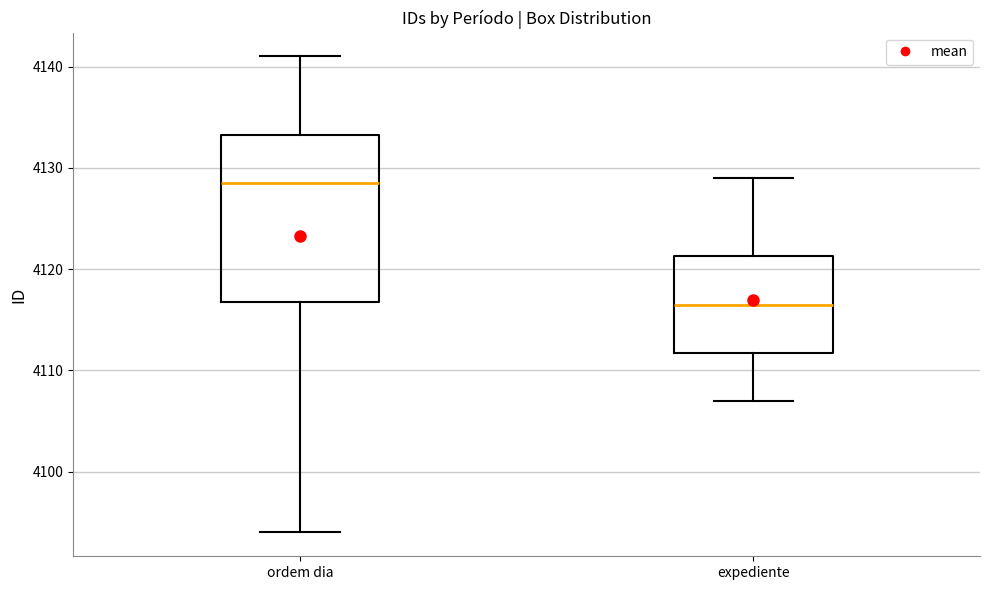

Which box is the tallest, from its lower edge to its upper edge?

ordem dia